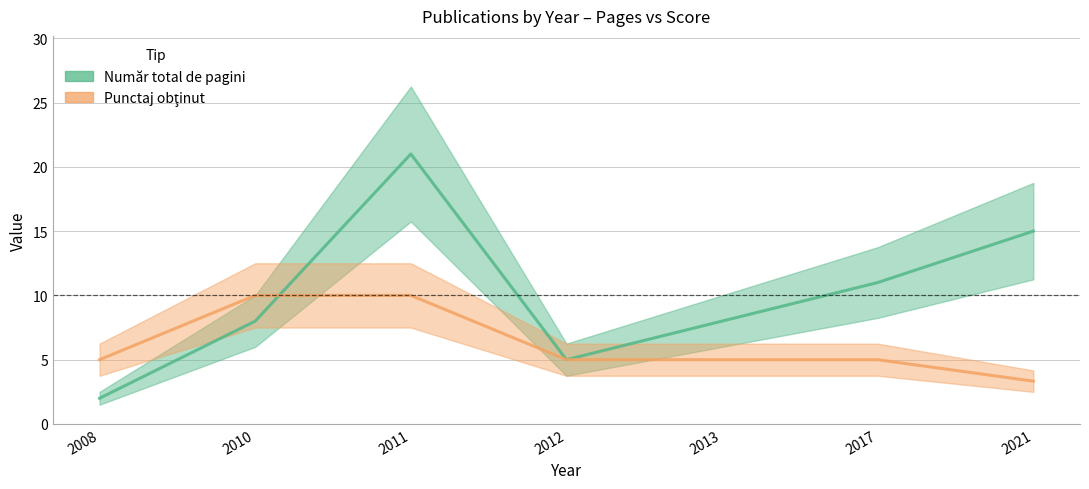

Which category has the highest value across all series?

2011